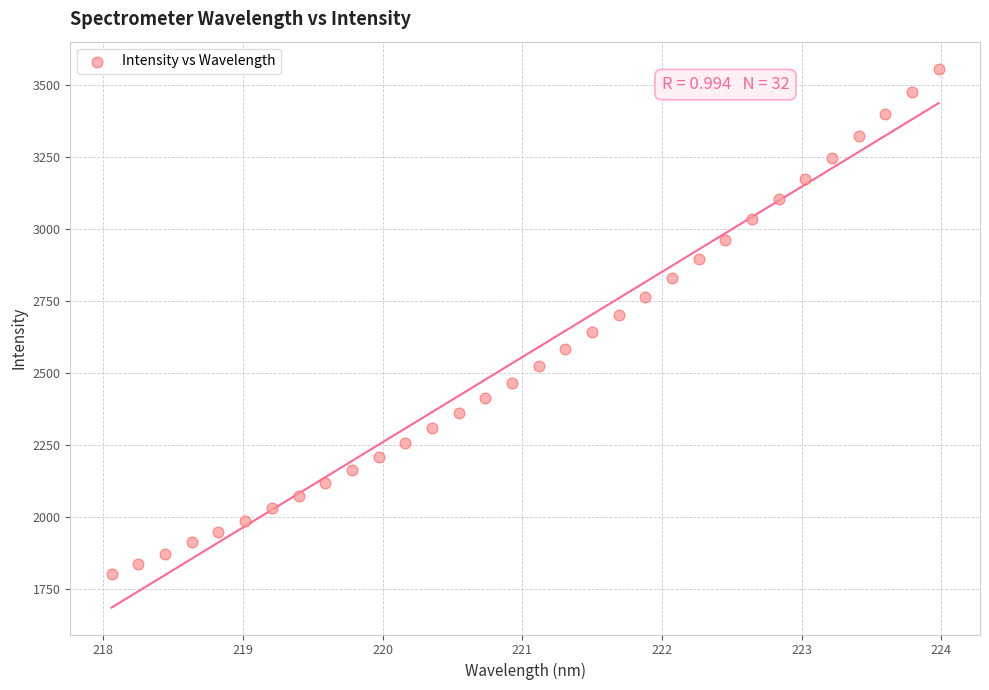

What is the range of Y values (max minus min)?

1756.9